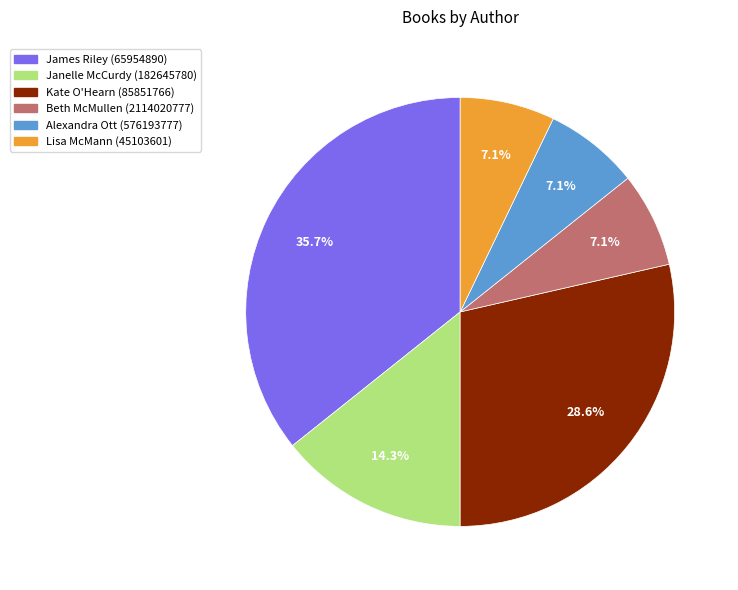

Count the number of slices in the pie.

6